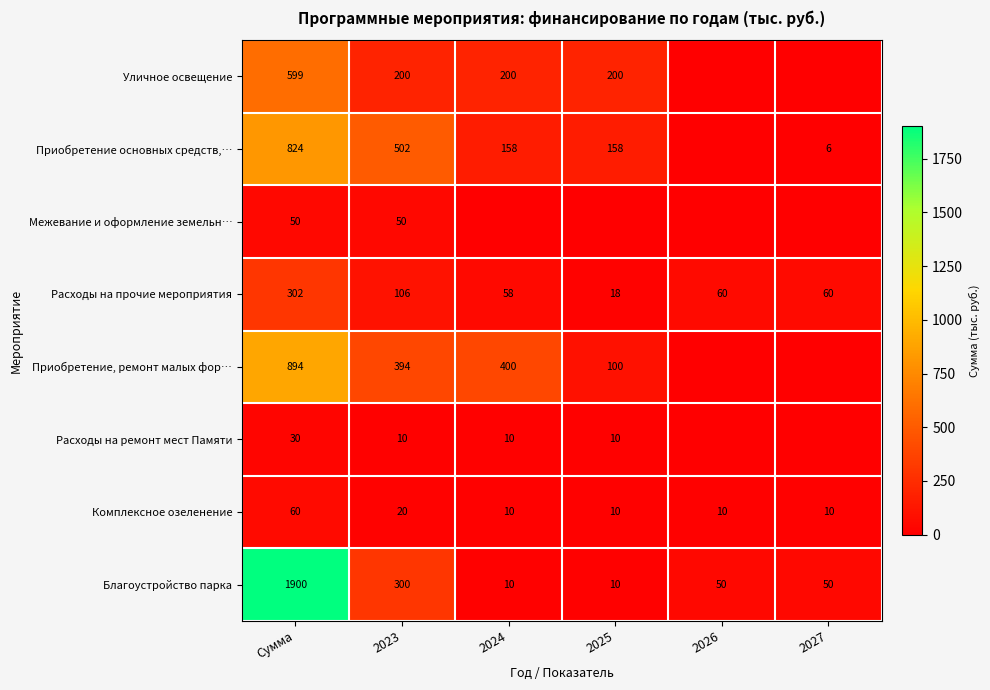

What is the approximate value of Благоустройство парка at Сумма, to the nearest 50?

1900